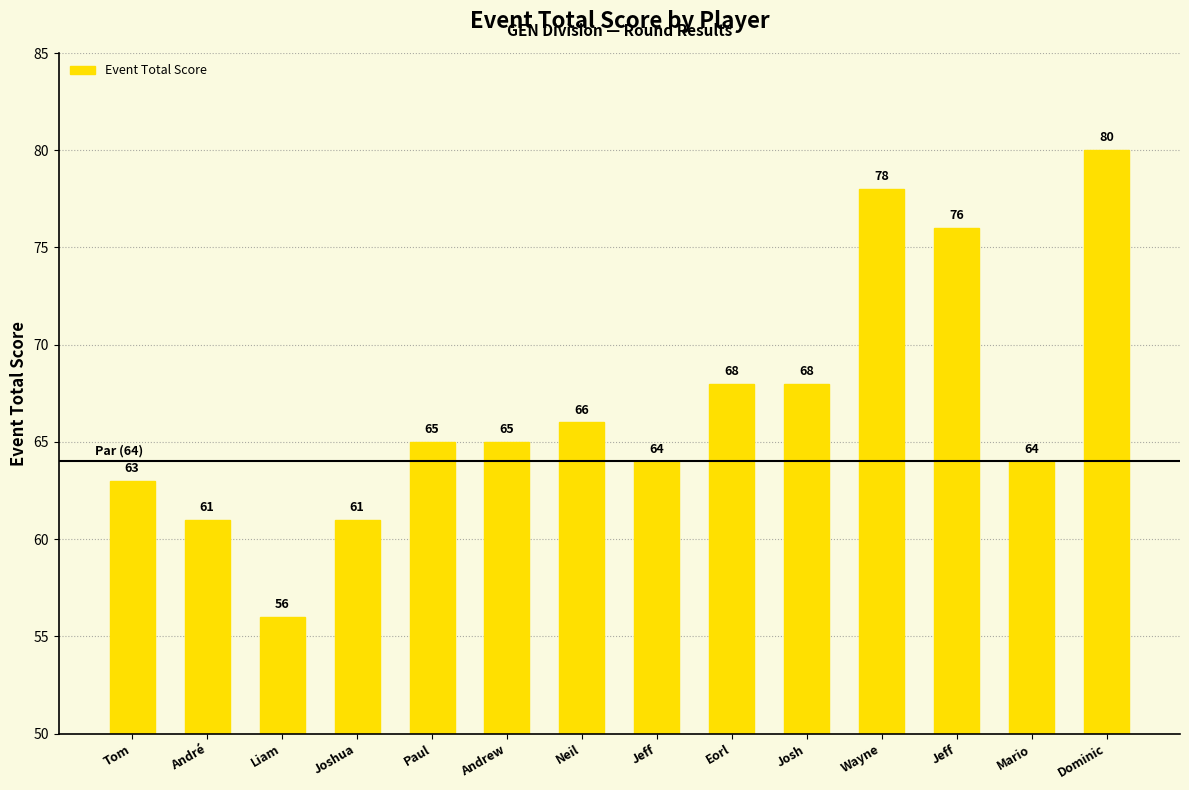

What is the label of the 3rd bar from the left?

Liam